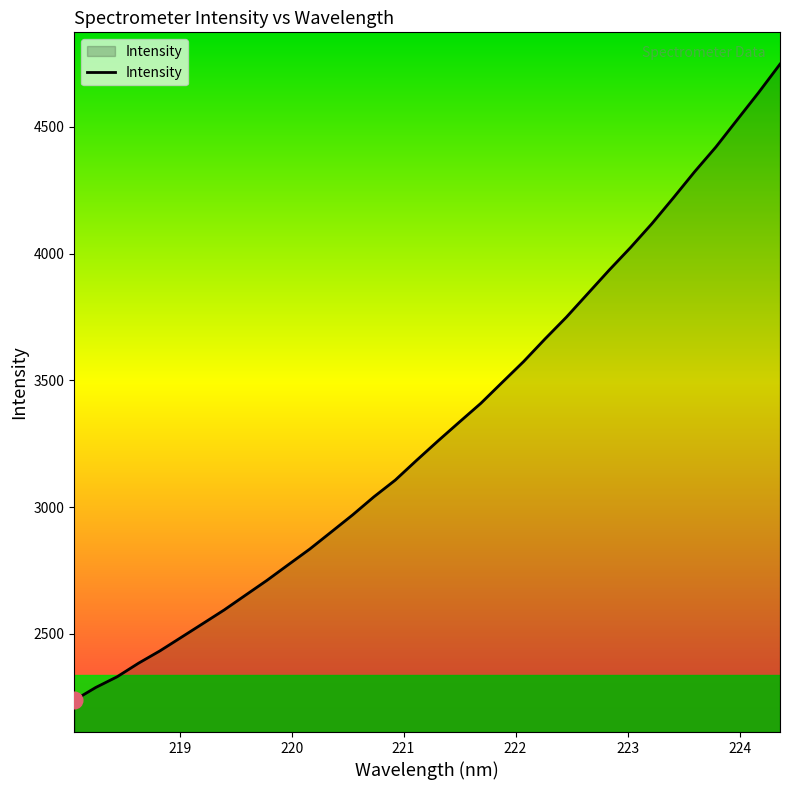

What is the smallest value displayed?

2237.6